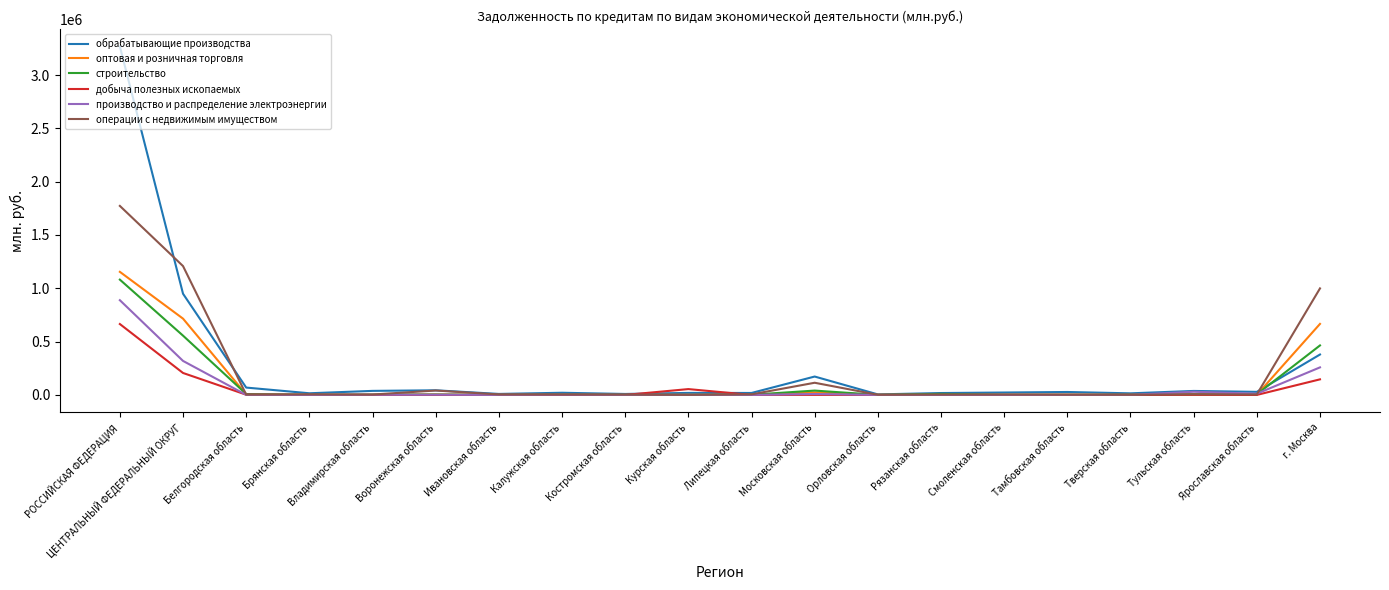

At which label is обрабатывающие производства closest to 1636446?

ЦЕНТРАЛЬНЫЙ ФЕДЕРАЛЬНЫЙ ОКРУГ